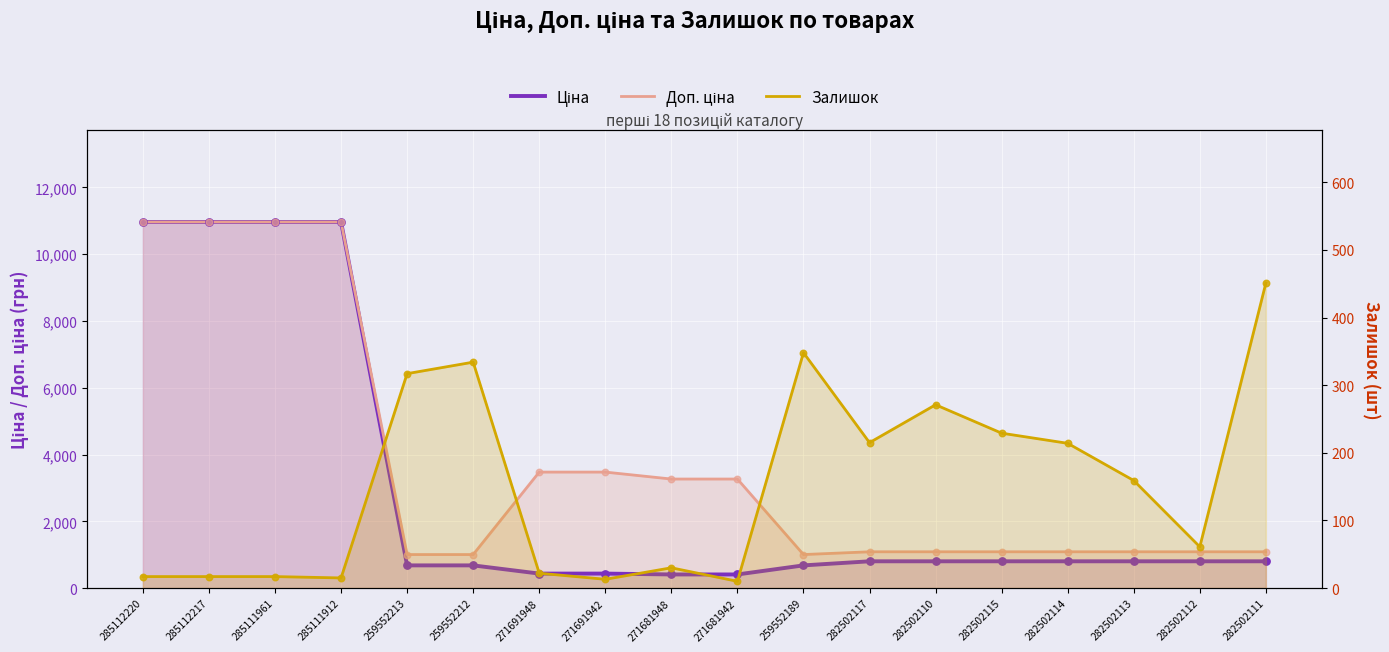

Which series reaches the minimum Y coordinate?

Залишок